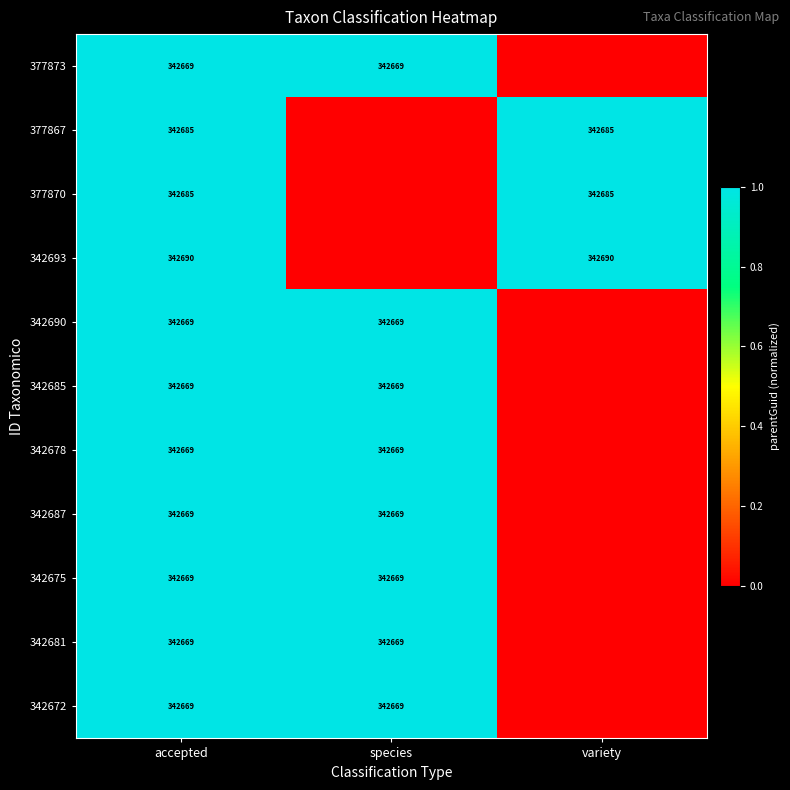

List the labels in order of 377867 value, largest first.

accepted, species, variety